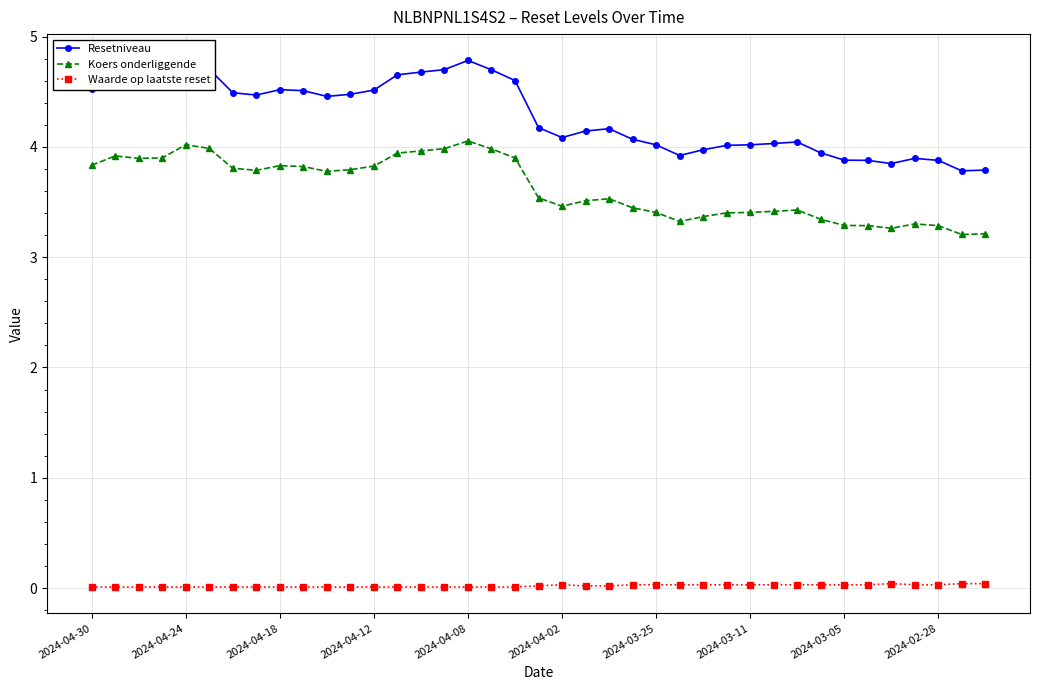

Which series has the largest total across all categories?

Resetniveau